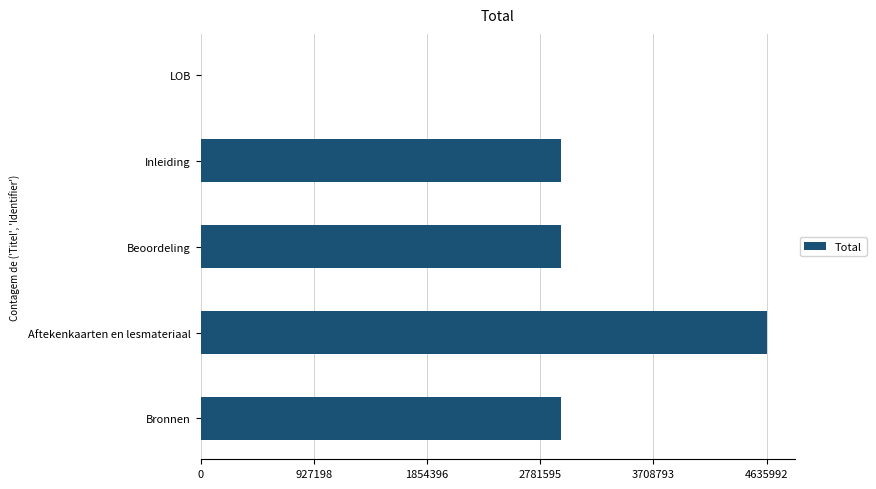

True or false: the data shows 2948785 at Inleiding.

True